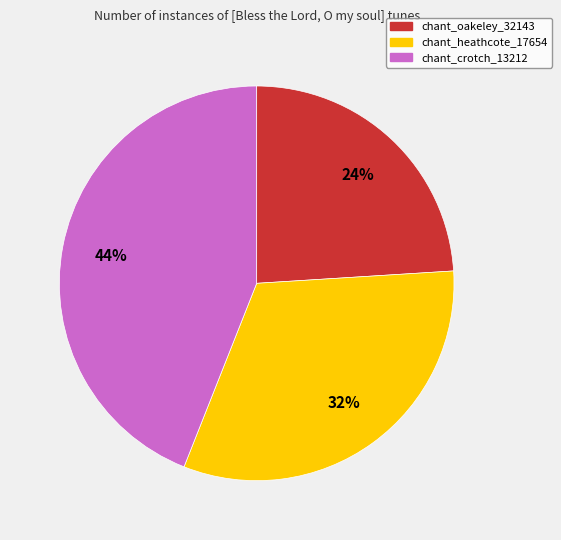

Combined, do chant_heathcote_17654 and chant_crotch_13212 account for over 50%?

Yes